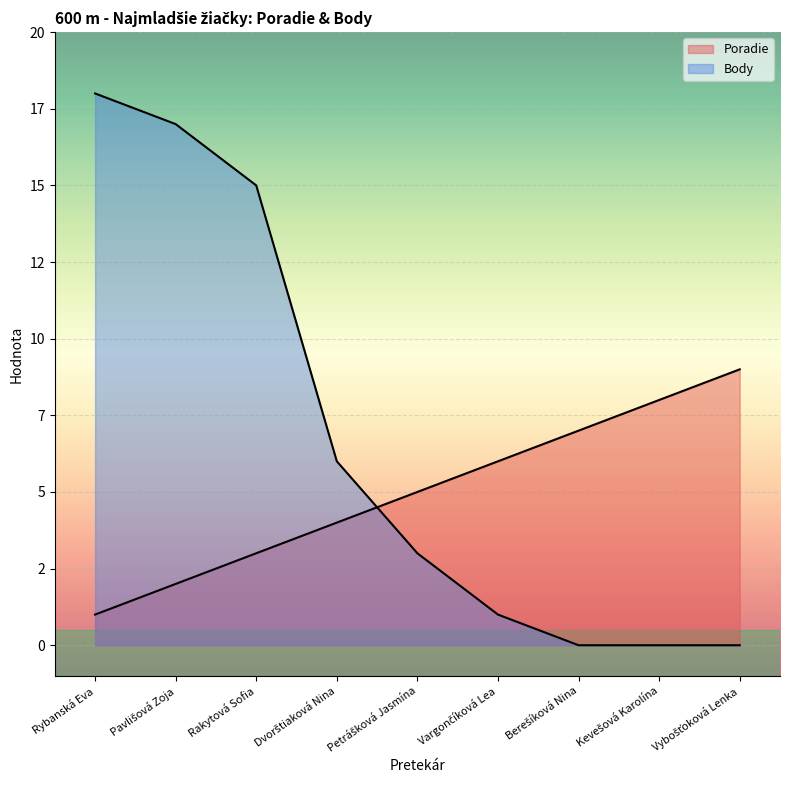

What is the sum of the Poradie values at Dvorštiaková Nina and Kevešová Karolína?

12